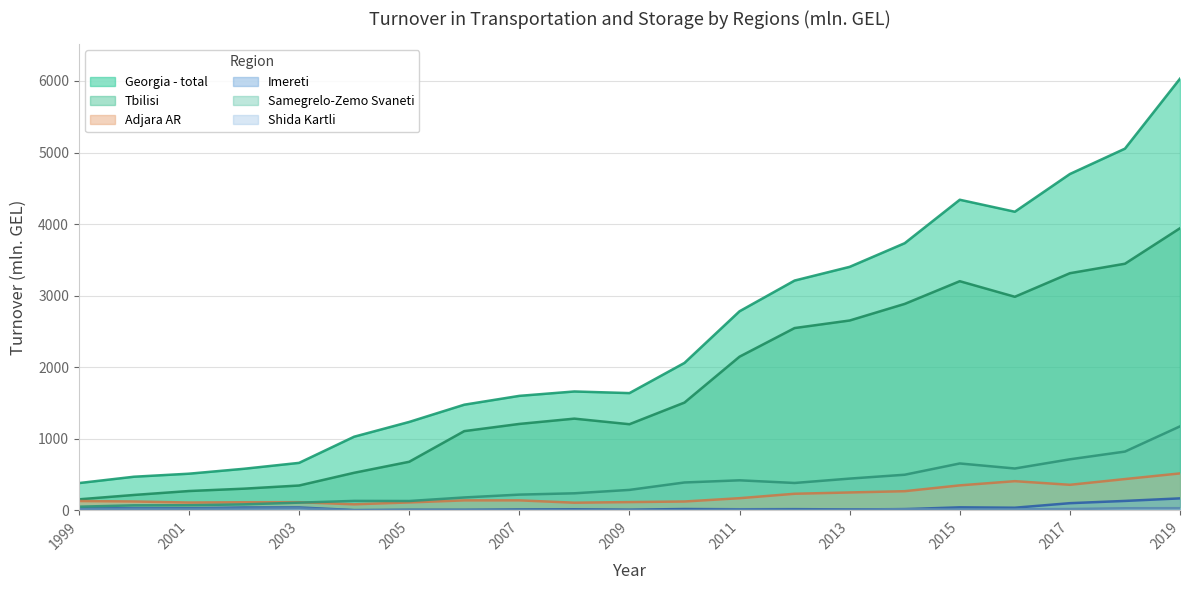

How many lines are shown in the chart?

6